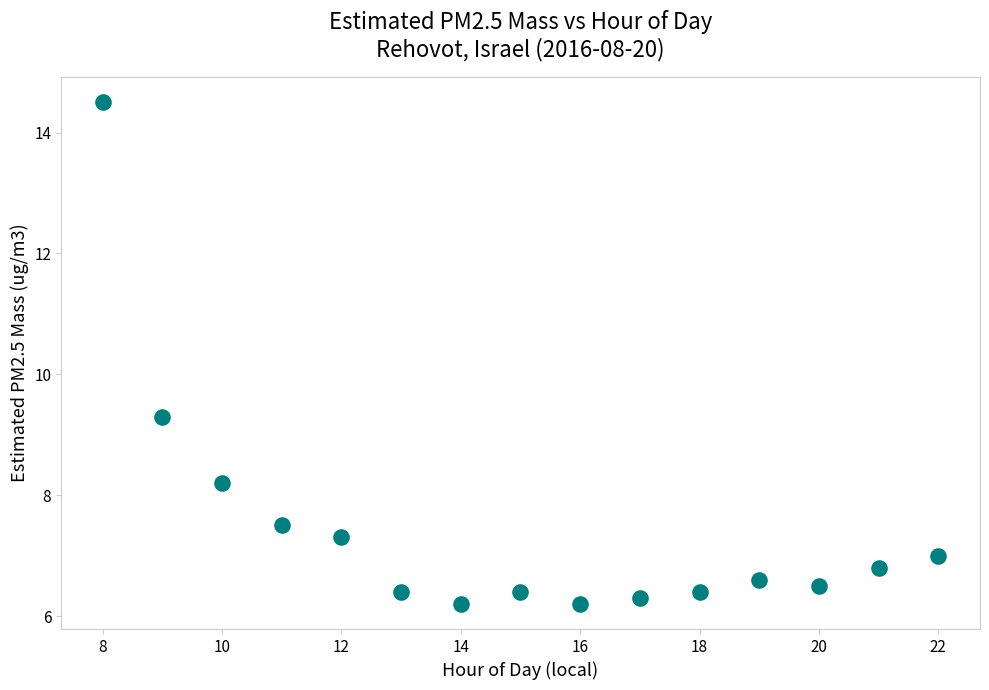

What is the range of X values (max minus min)?

14.0